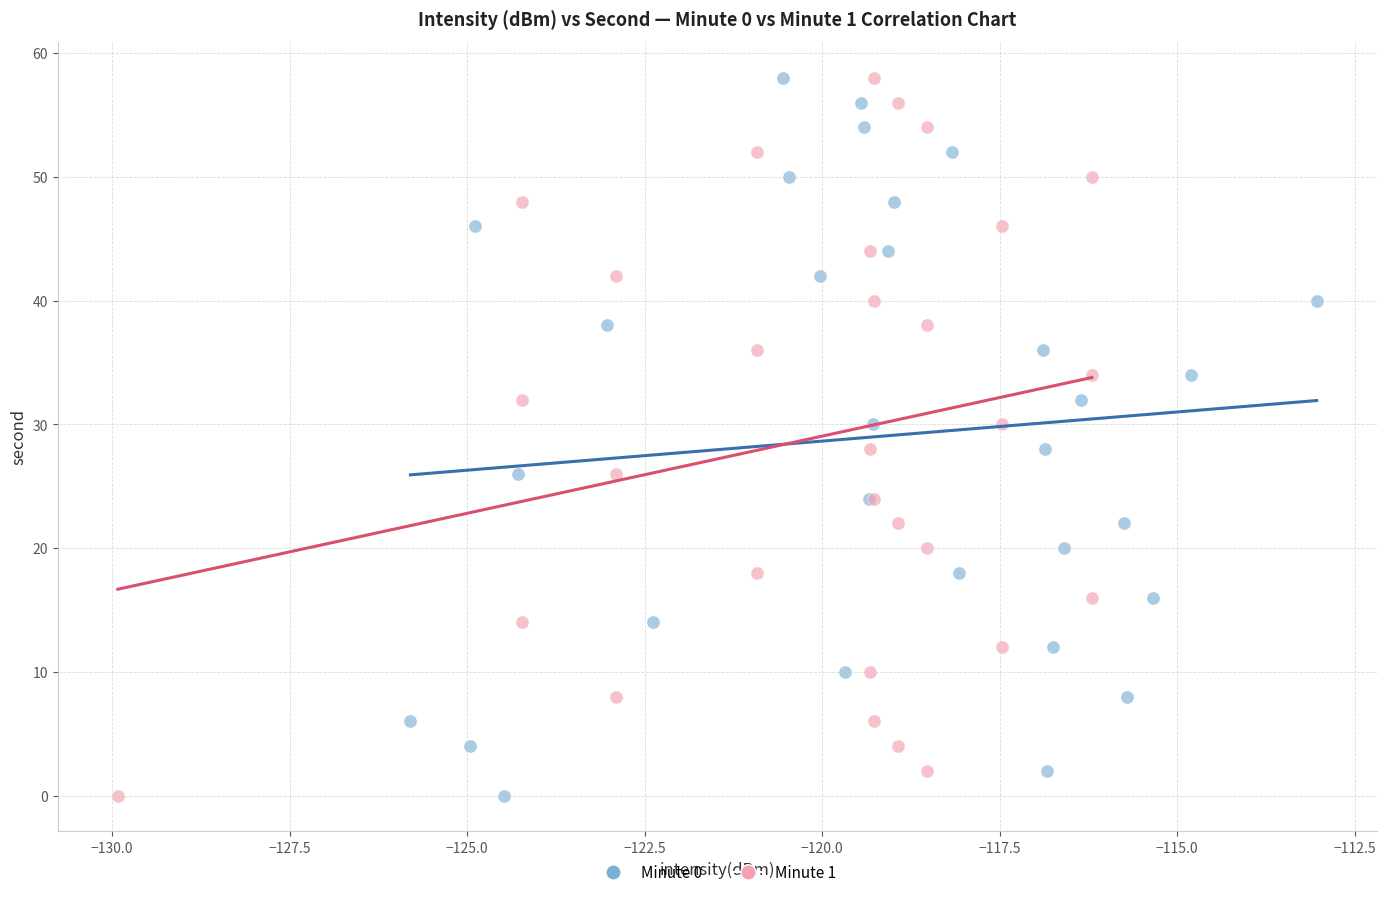

What are all the series names shown in the legend?

Minute 0, Minute 1